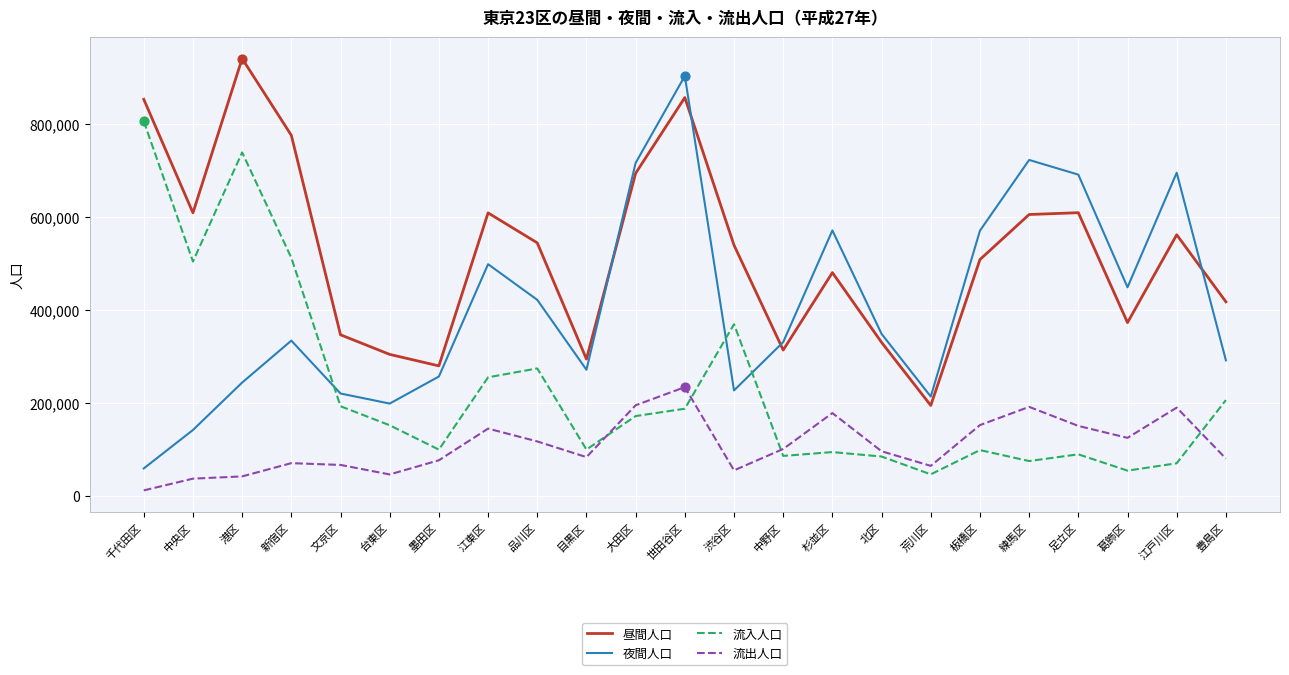

What is the total value across all series at 中央区?

1290099